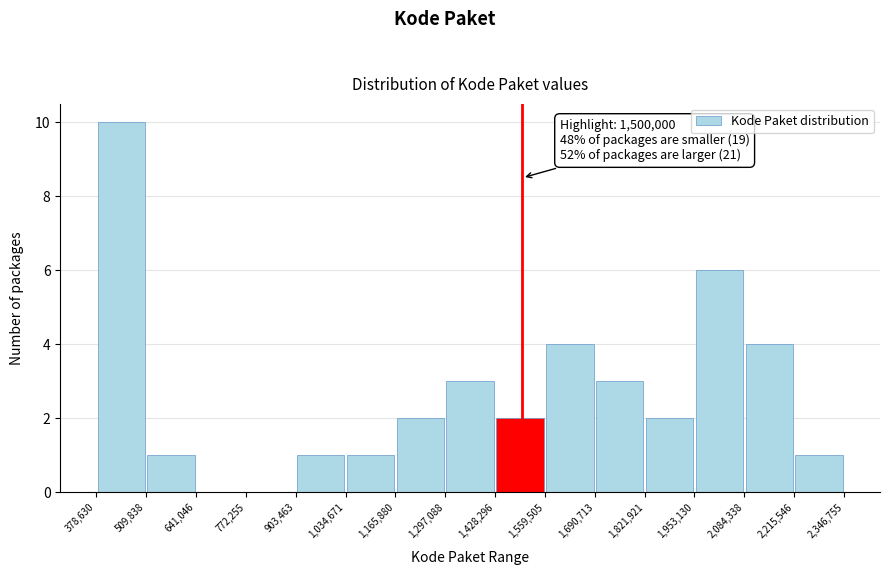

Over which range of the x-axis is the bar tallest?

378,630 to 509,838